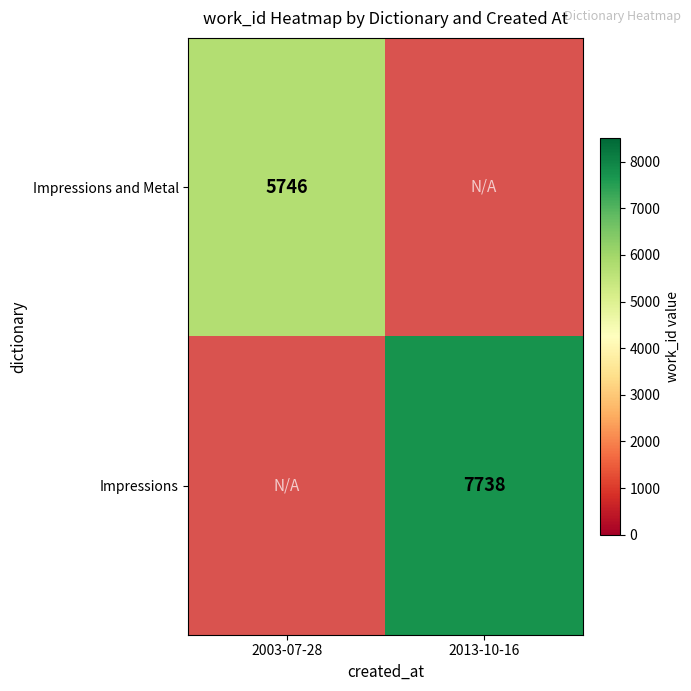

Is it true that Impressions equals 2269 at 2013-10-16?

False